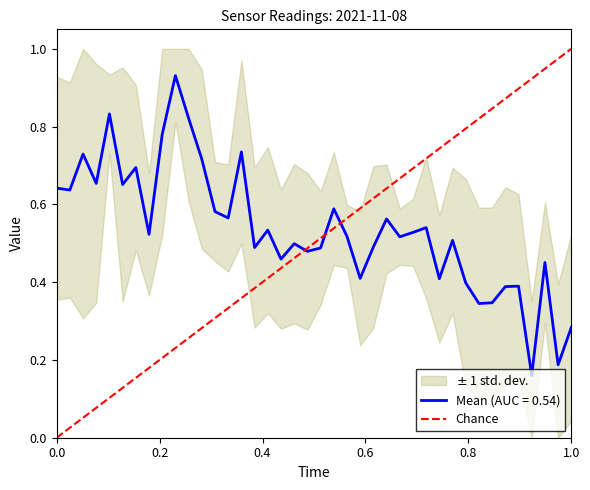

Does the chart display data point markers on the line(s)?

No